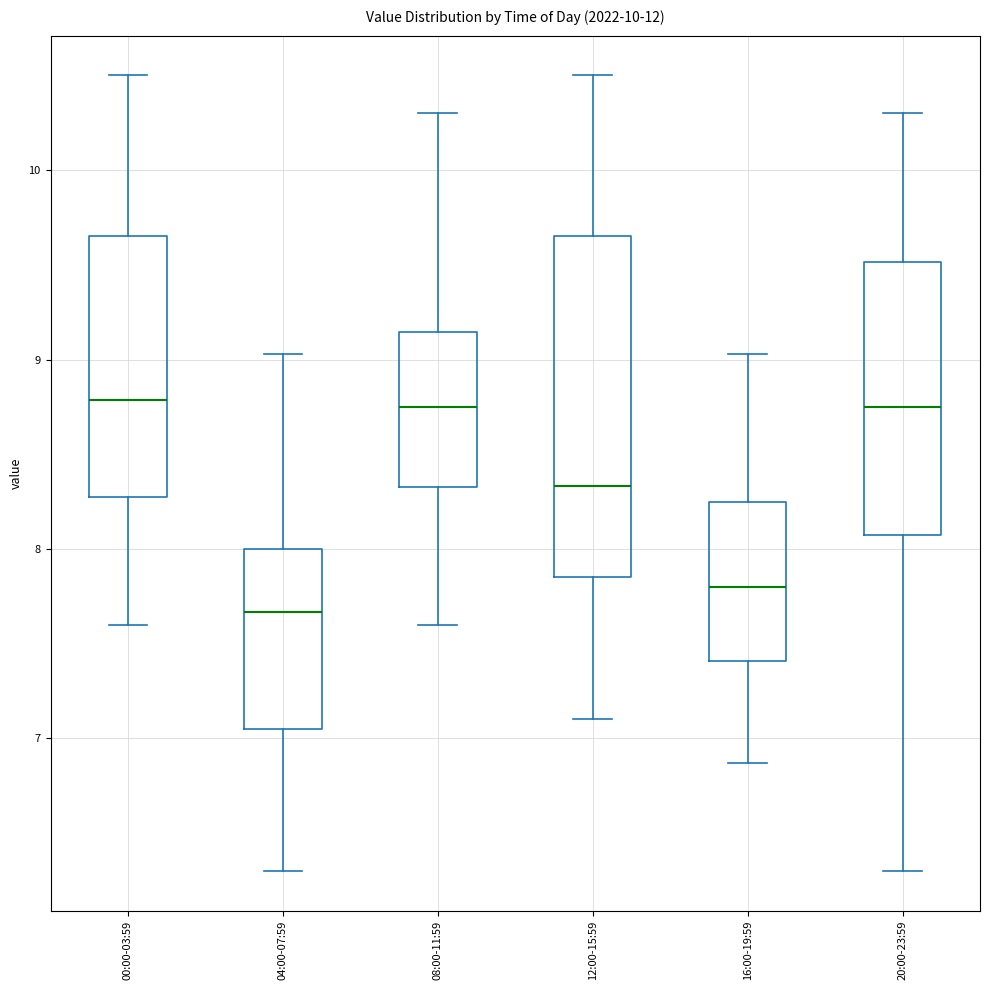

Which box's median line is the lowest?

04:00-07:59